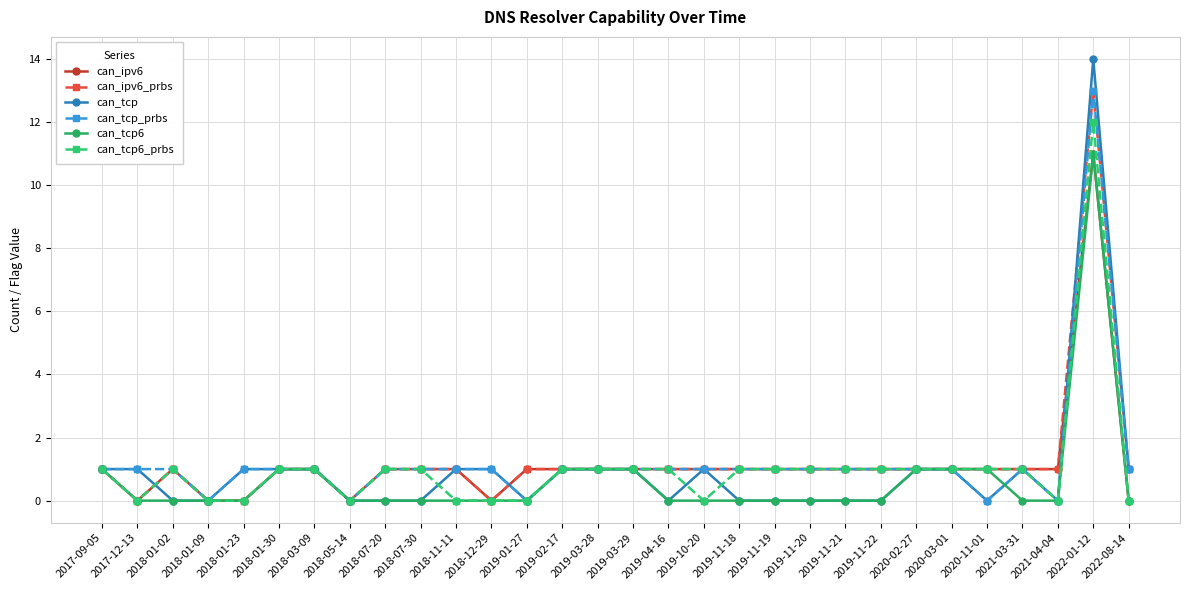

What is the value of the can_tcp_prbs point at the 9th from the left?

1